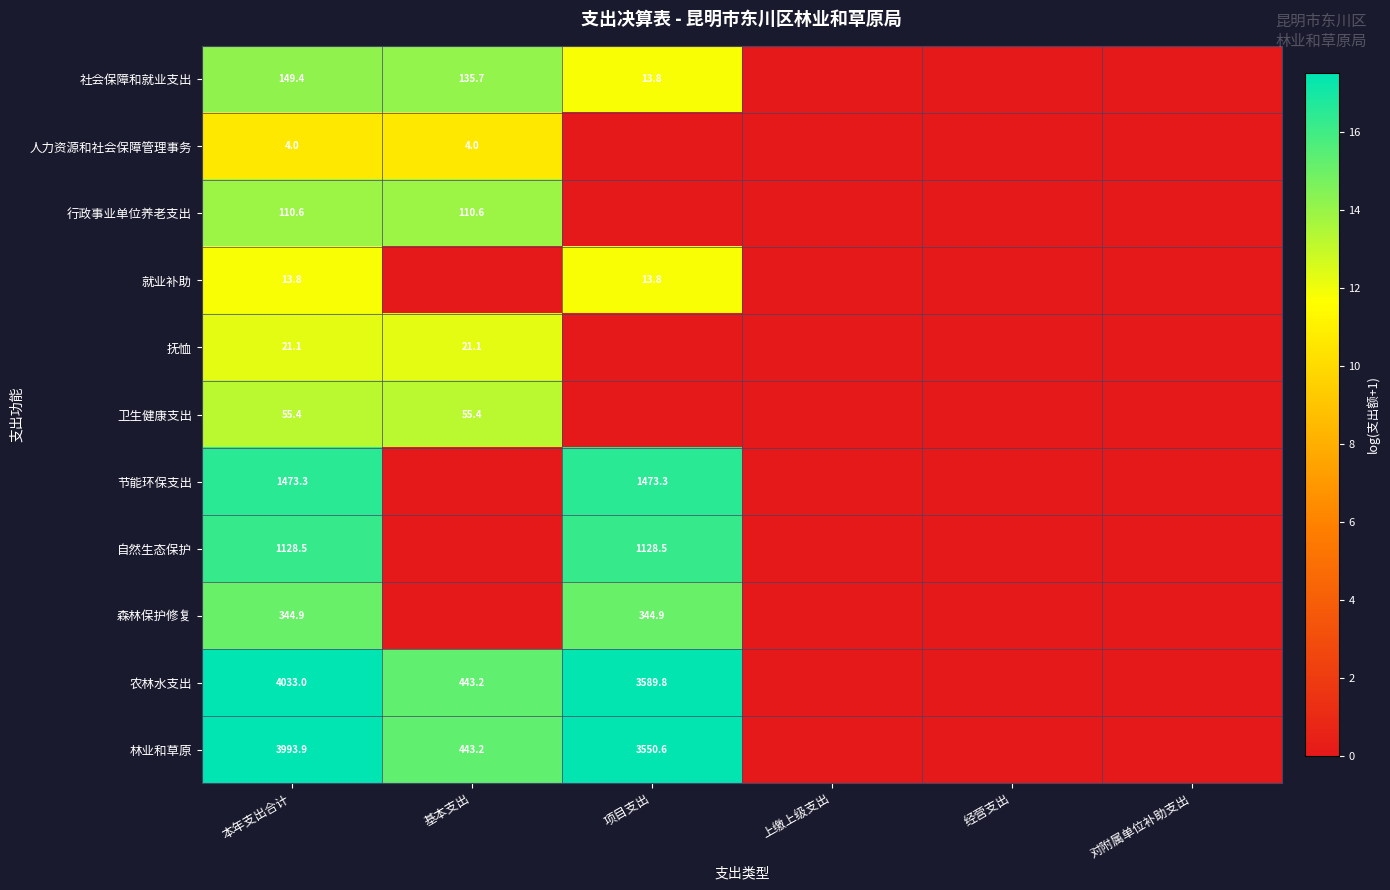

What is the difference between the 农林水支出 values at 本年支出合计 and 基本支出?

2.2